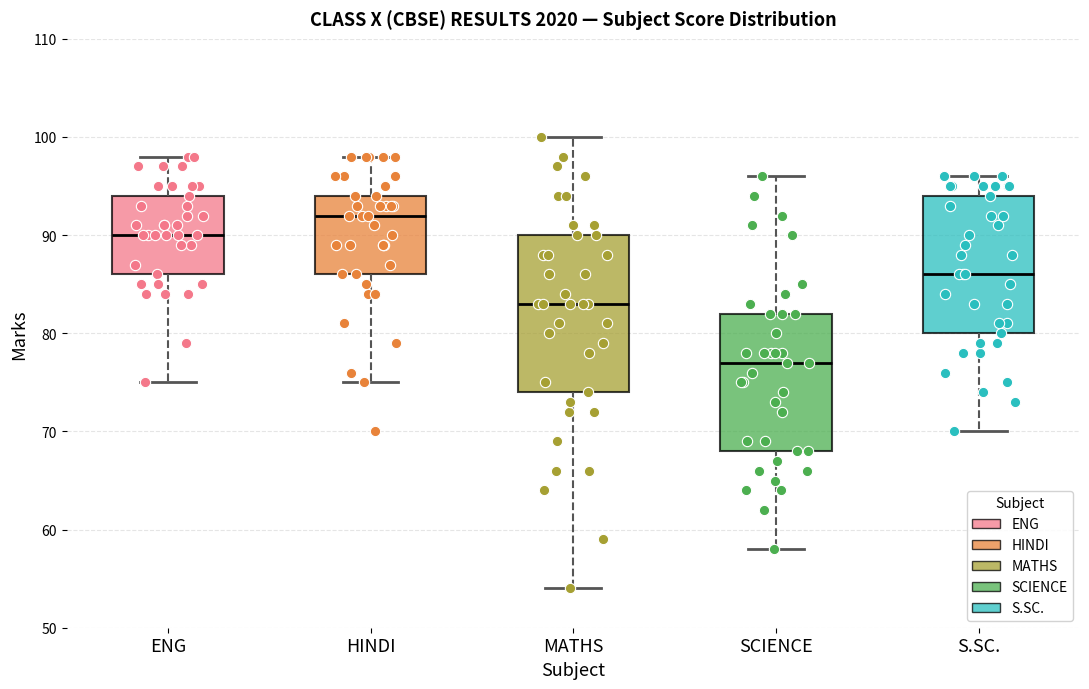

Where does the median line of the box for HINDI sit on the y-axis? The values are not printed on the chart, so give them approximately, as read against the axis.

92